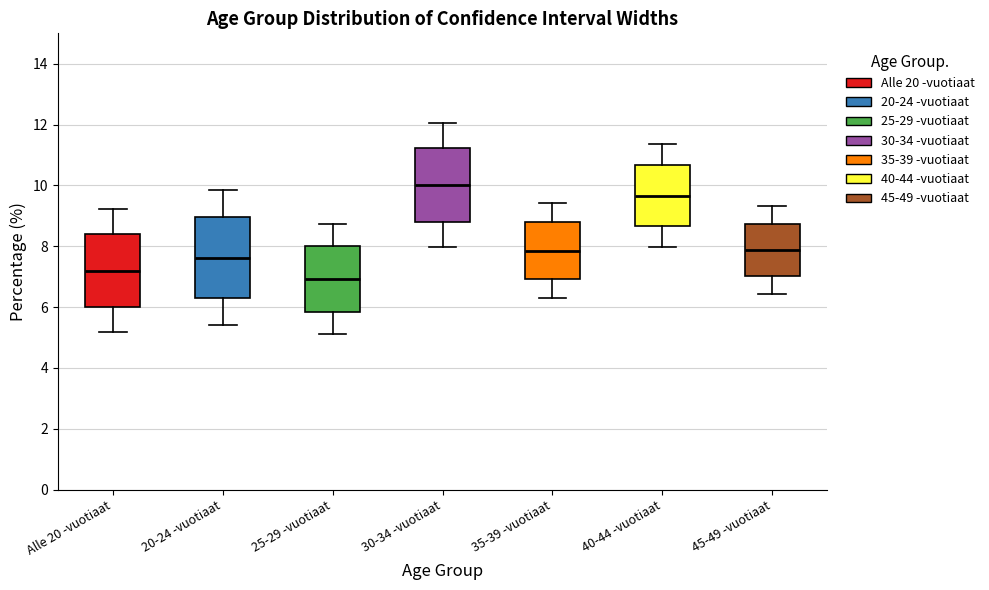

Reading left to right, read every box against the y-axis: the position of its median line, the range the box covers, and the ends of its whiskers. The values are not printed on the chart, so give them approximately, as read against the axis.

Alle 20 -vuotiaat: median 7.2, box 6.0 to 8.4, whiskers 5.2 to 9.2
20-24 -vuotiaat: median 7.6, box 6.4 to 9.0, whiskers 5.4 to 9.8
25-29 -vuotiaat: median 7.0, box 5.8 to 8.0, whiskers 5.2 to 8.8
30-34 -vuotiaat: median 10.0, box 8.8 to 11.2, whiskers 8.0 to 12.0
35-39 -vuotiaat: median 7.8, box 7.0 to 8.8, whiskers 6.2 to 9.4
40-44 -vuotiaat: median 9.6, box 8.6 to 10.6, whiskers 8.0 to 11.4
45-49 -vuotiaat: median 7.8, box 7.0 to 8.8, whiskers 6.4 to 9.4